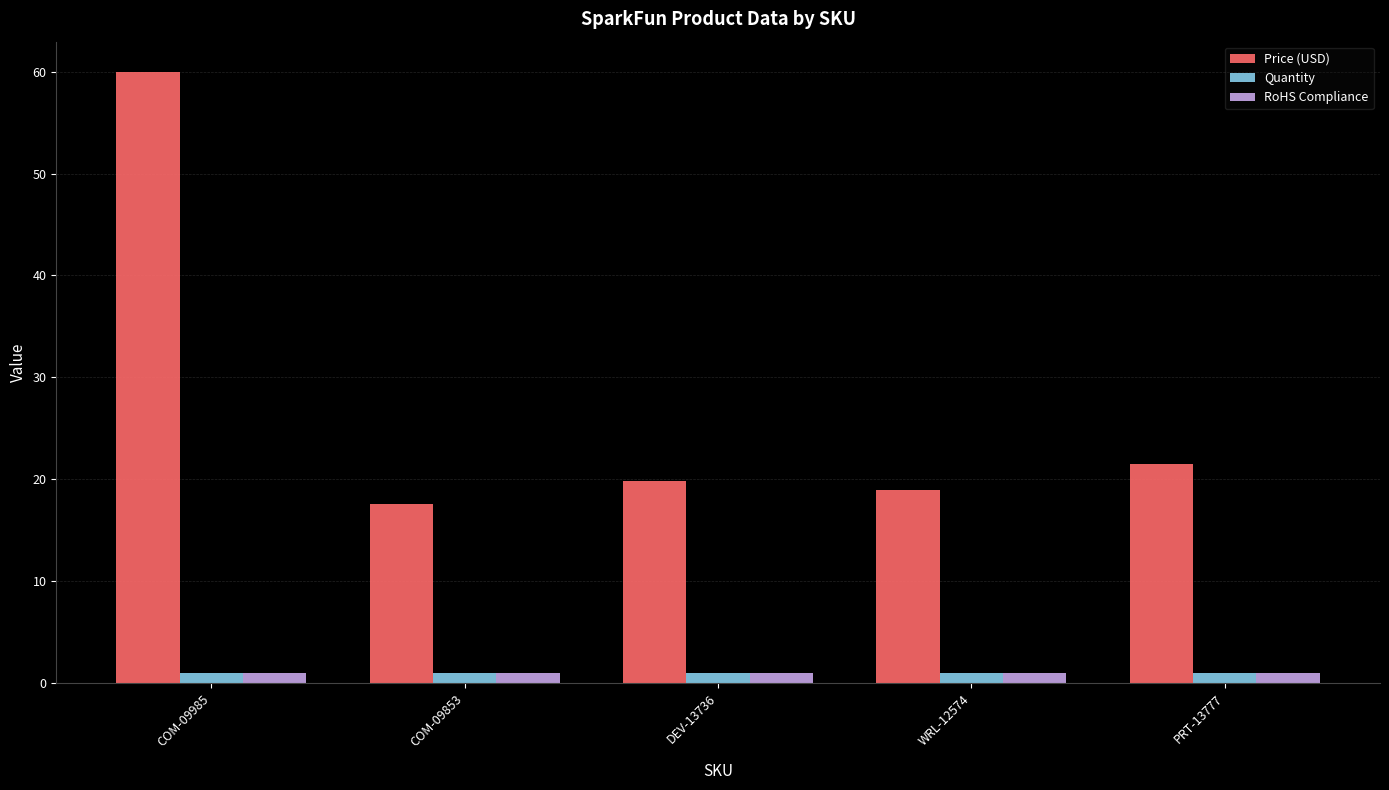

Which series changed the most between COM-09985 and WRL-12574?

Price (USD)